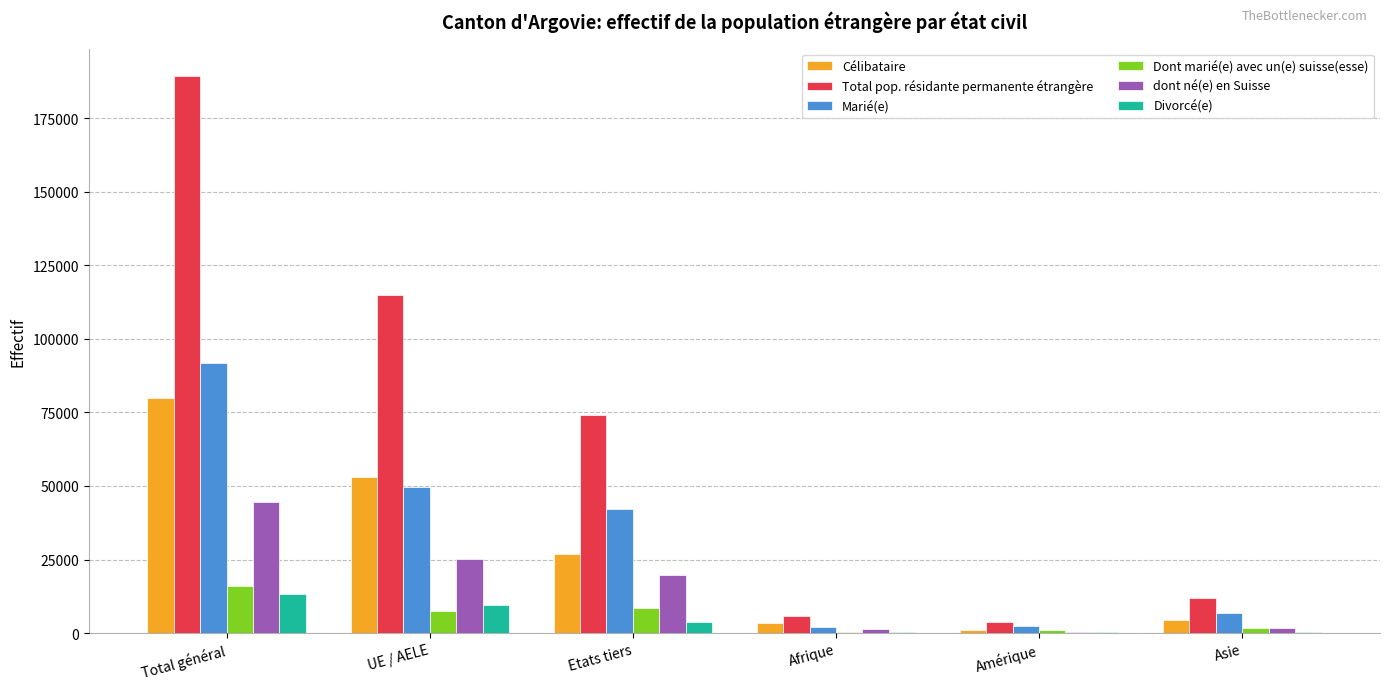

The Divorcé(e) series shows 9591 at UE / AELE. True or false?

True